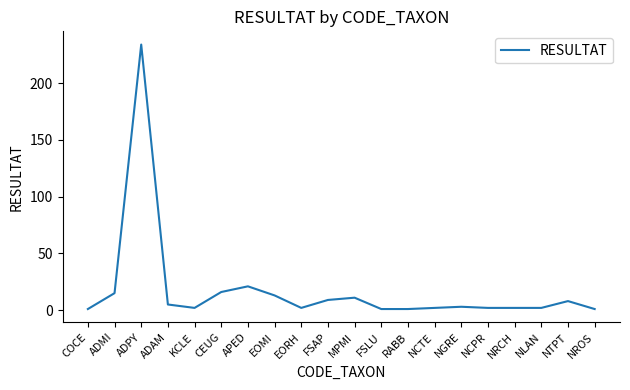

What is the difference between the values at ADPY and ADMI?

219